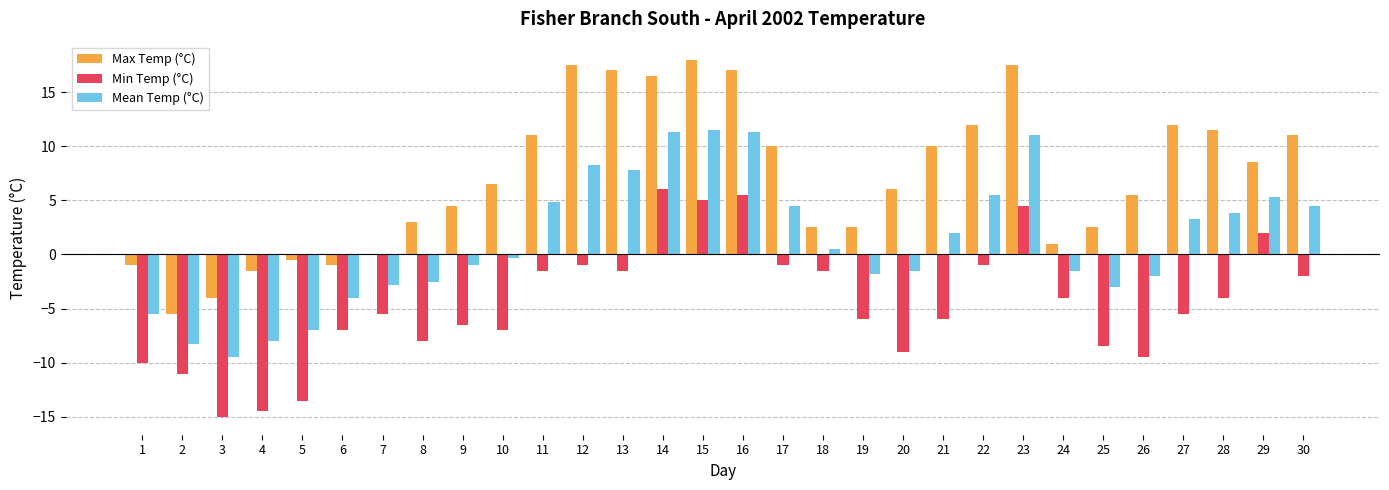

Reading left to right, transcribe all the data shown in this chart.

Max Temp (°C): 1=-1.0	2=-5.5	3=-4.0	4=-1.5	5=-0.5	6=-1.0	7=0.0	8=3.0	9=4.5	10=6.5	11=11.0	12=17.5	13=17.0	14=16.5	15=18.0	16=17.0	17=10.0	18=2.5	19=2.5	20=6.0	21=10.0	22=12.0	23=17.5	24=1.0	25=2.5	26=5.5	27=12.0	28=11.5	29=8.5	30=11.0
Min Temp (°C): 1=-10.0	2=-11.0	3=-15.0	4=-14.5	5=-13.5	6=-7.0	7=-5.5	8=-8.0	9=-6.5	10=-7.0	11=-1.5	12=-1.0	13=-1.5	14=6.0	15=5.0	16=5.5	17=-1.0	18=-1.5	19=-6.0	20=-9.0	21=-6.0	22=-1.0	23=4.5	24=-4.0	25=-8.5	26=-9.5	27=-5.5	28=-4.0	29=2.0	30=-2.0
Mean Temp (°C): 1=-5.5	2=-8.3	3=-9.5	4=-8.0	5=-7.0	6=-4.0	7=-2.8	8=-2.5	9=-1.0	10=-0.3	11=4.8	12=8.3	13=7.8	14=11.3	15=11.5	16=11.3	17=4.5	18=0.5	19=-1.8	20=-1.5	21=2.0	22=5.5	23=11.0	24=-1.5	25=-3.0	26=-2.0	27=3.3	28=3.8	29=5.3	30=4.5